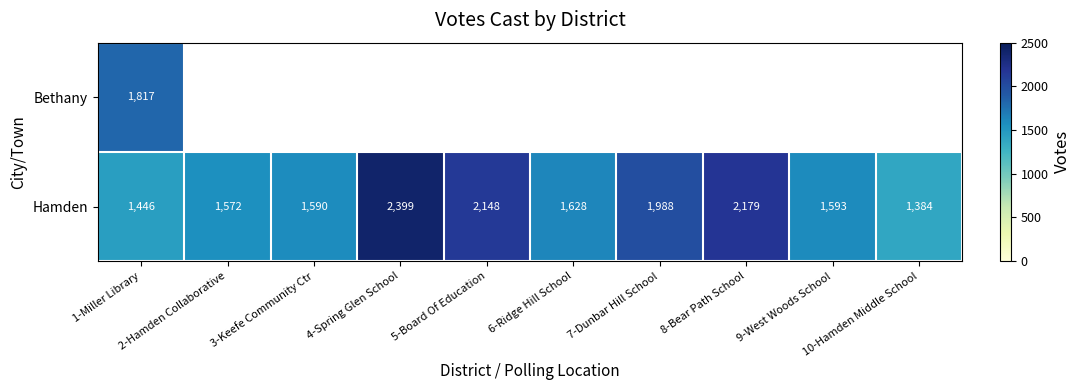

What is the sum of all Hamden values?

17927.0